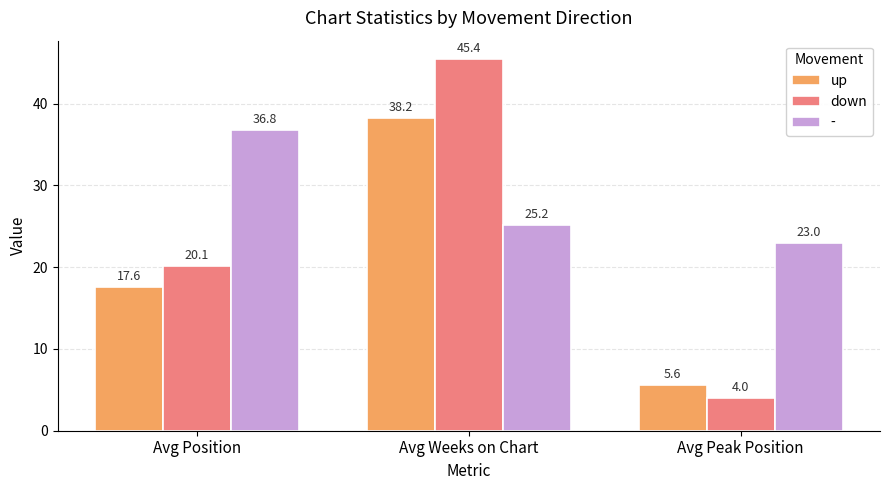

Is it true that up equals 38.2 at Avg Weeks on Chart?

True